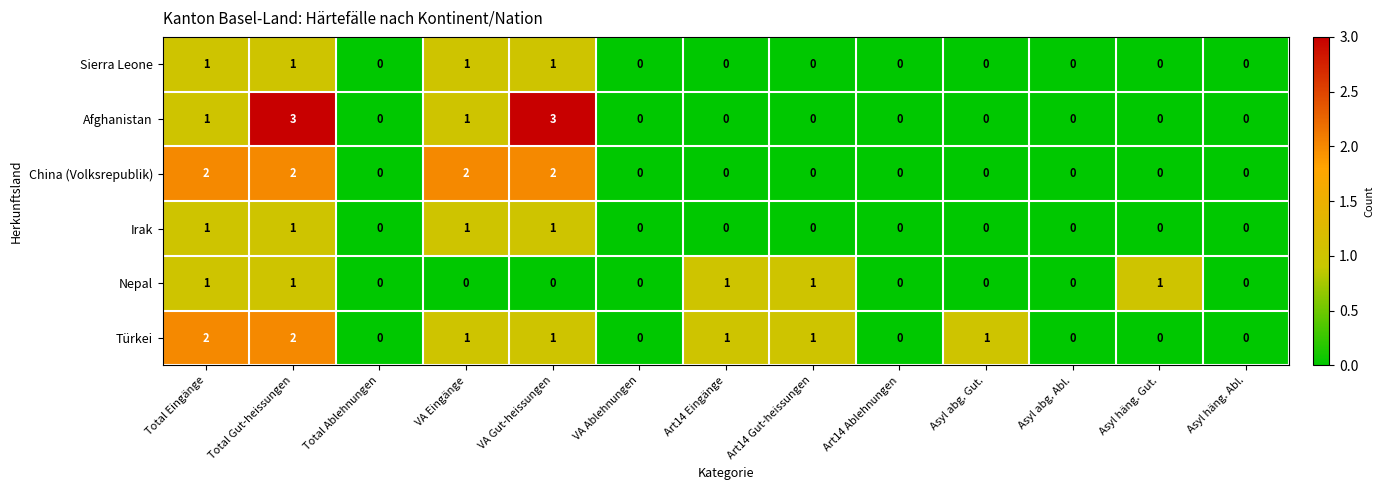

What is the sum of the Türkei values at Total Eingänge and VA Gut-heissungen?

3